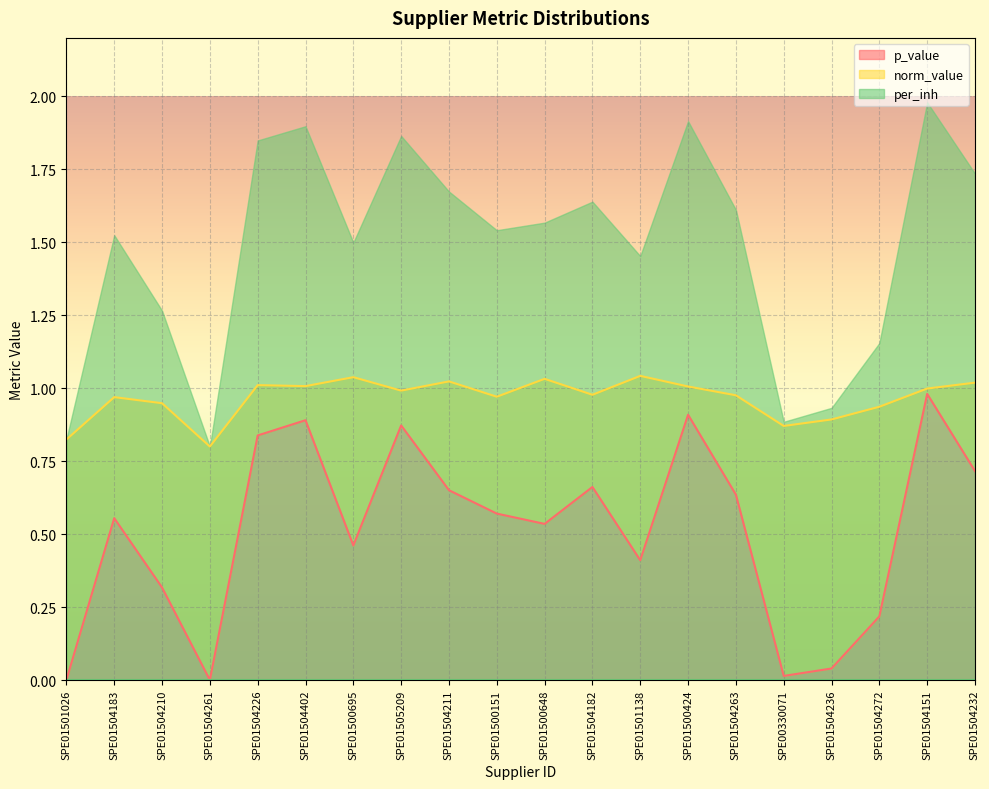

What is the sum of the norm_value values at SPE01504263 and SPE01500648?

2.0